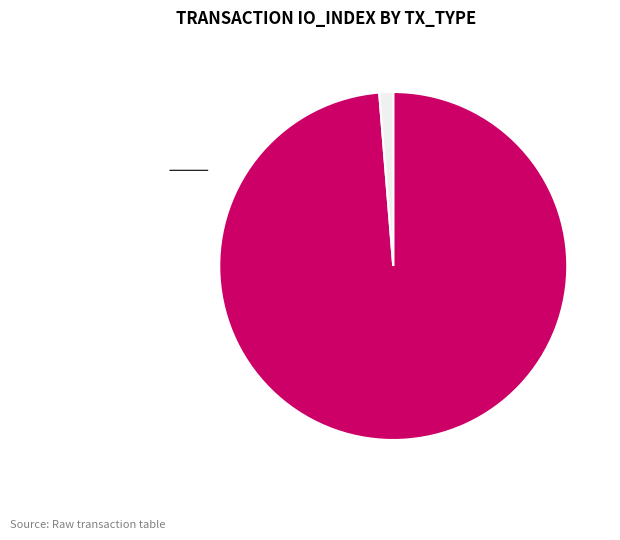

Does any single category account for the majority?

Yes